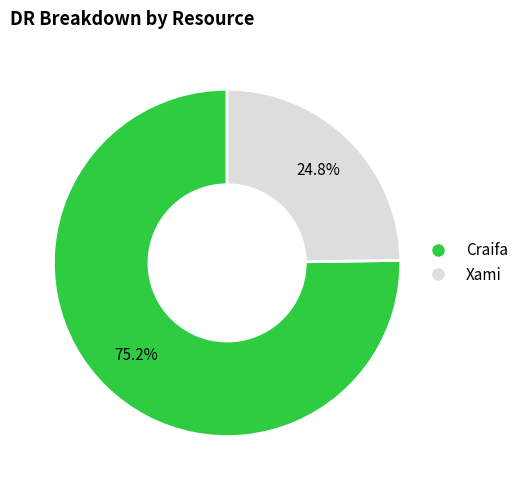

To the nearest percent, what is the combined percentage of Craifa and Xami?

100%